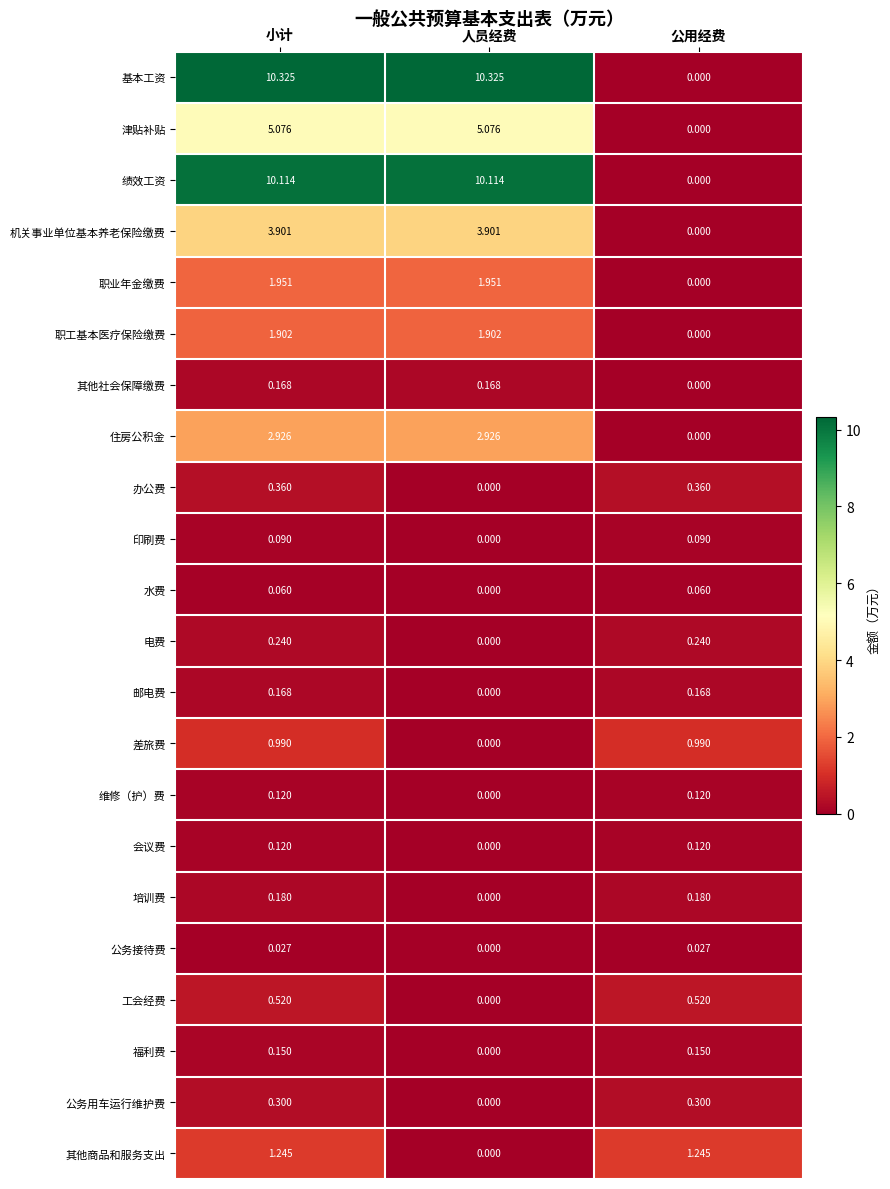

Which series has the largest total across all categories?

基本工资